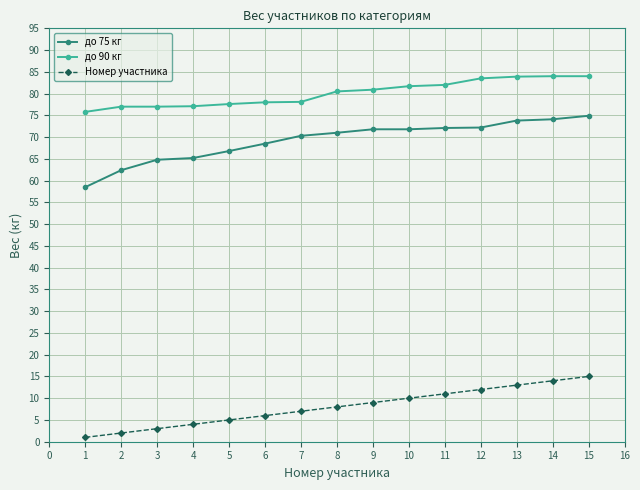

Rank the series by their average value, from highest to lowest.

до 90 кг, до 75 кг, Номер участника